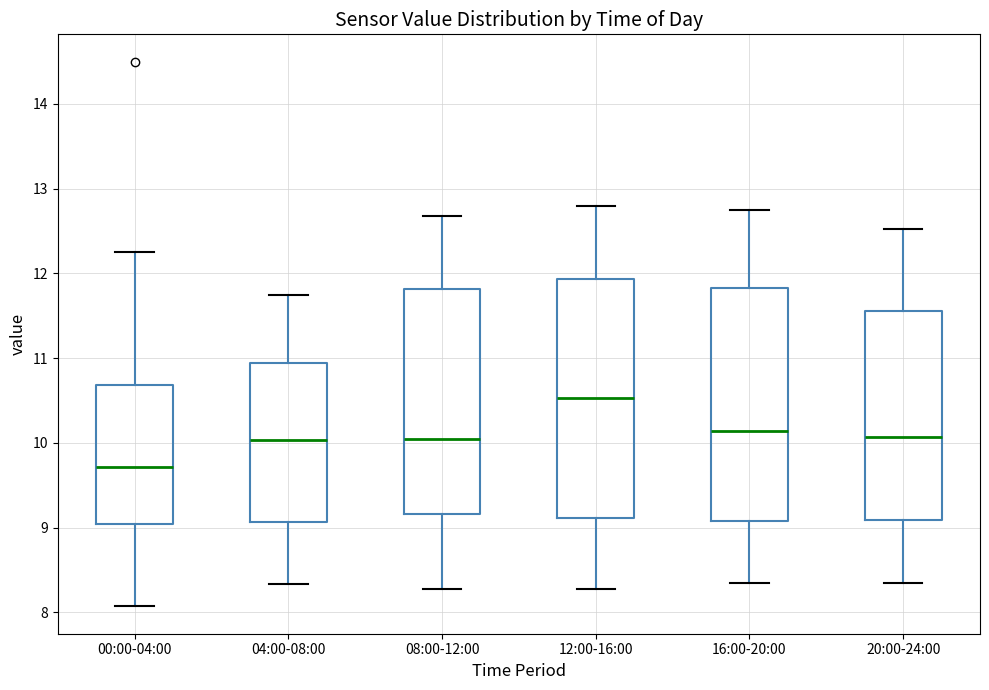

Where does the lower whisker of the box for 12:00-16:00 end on the y-axis? The values are not printed on the chart, so give them approximately, as read against the axis.

8.3